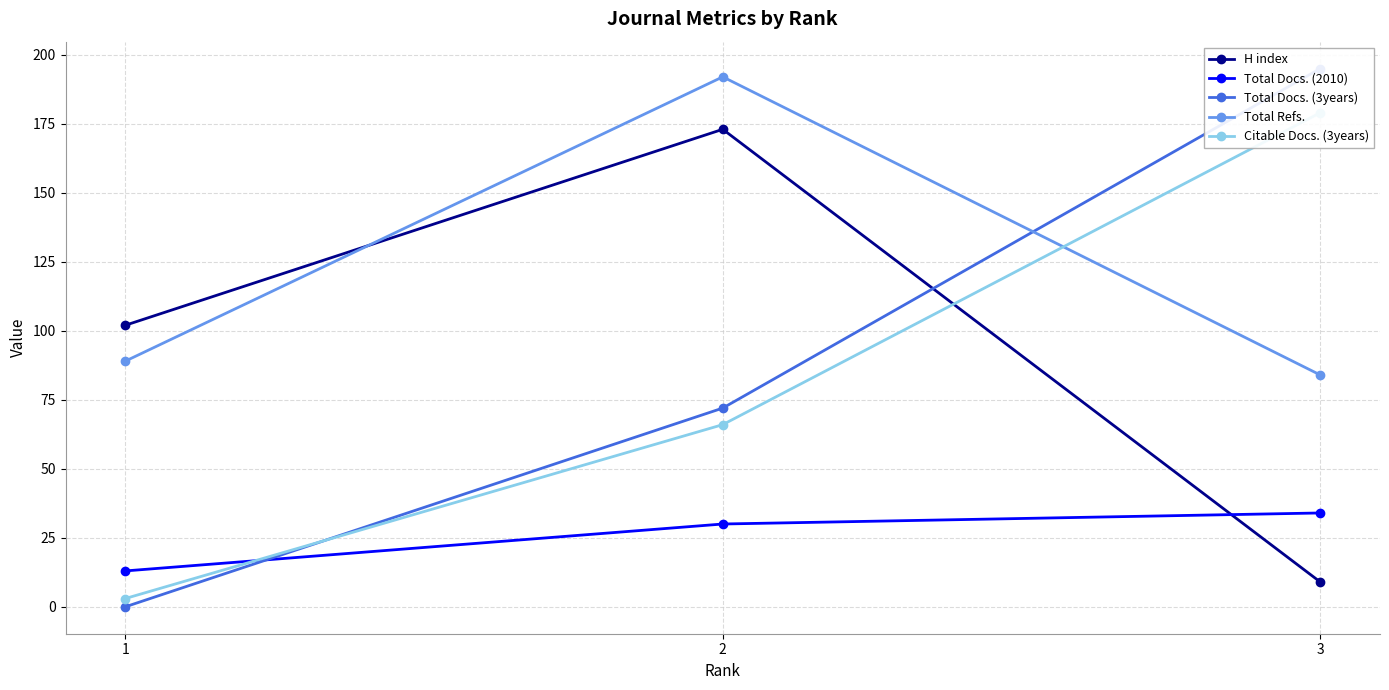

How many lines are shown in the chart?

5